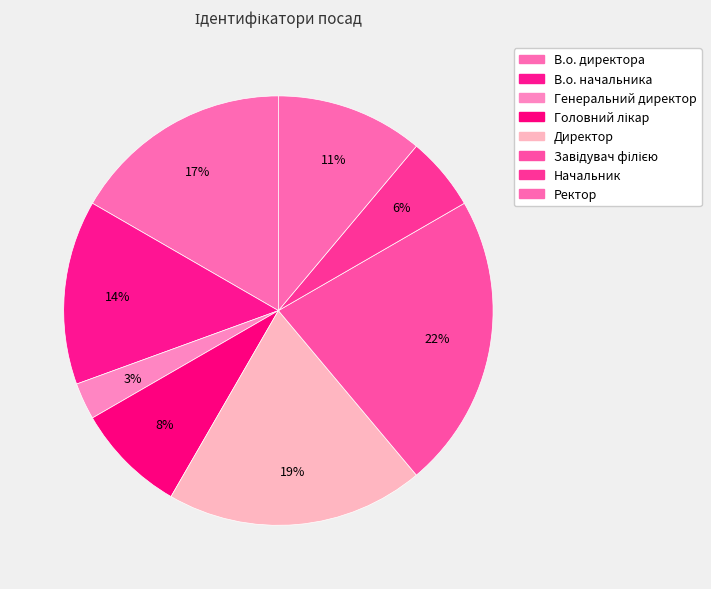

Do Головний лікар and В.о. директора together represent more than half of the pie?

No